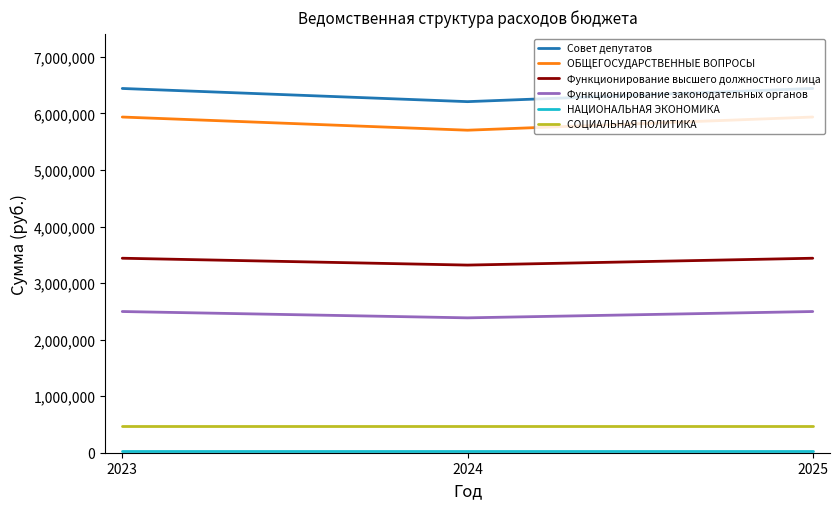

What is the difference between the ОБЩЕГОСУДАРСТВЕННЫЕ ВОПРОСЫ values at 2025 and 2024?

233005.3